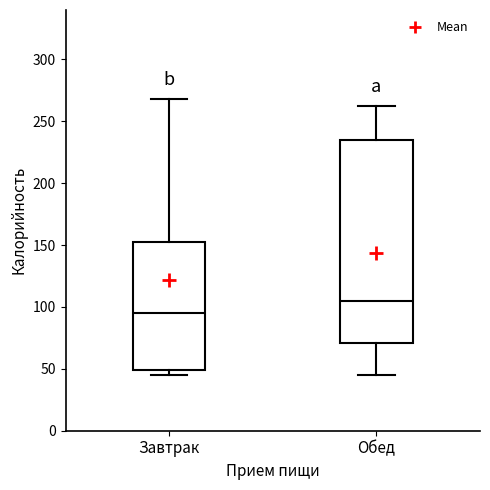

Which box has the highest median line?

Обед